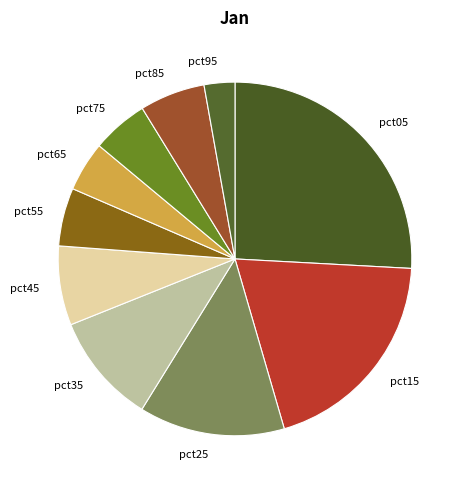

True or false: pct05 accounts for 36% of the total.

False